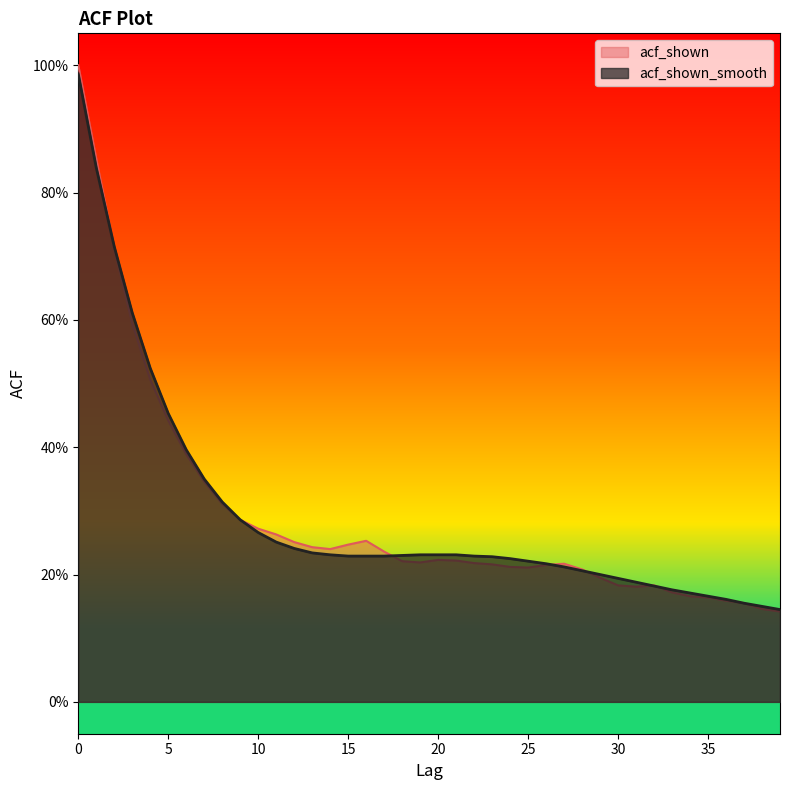

How many times do acf_shown_smooth and acf_shown cross each other?

6